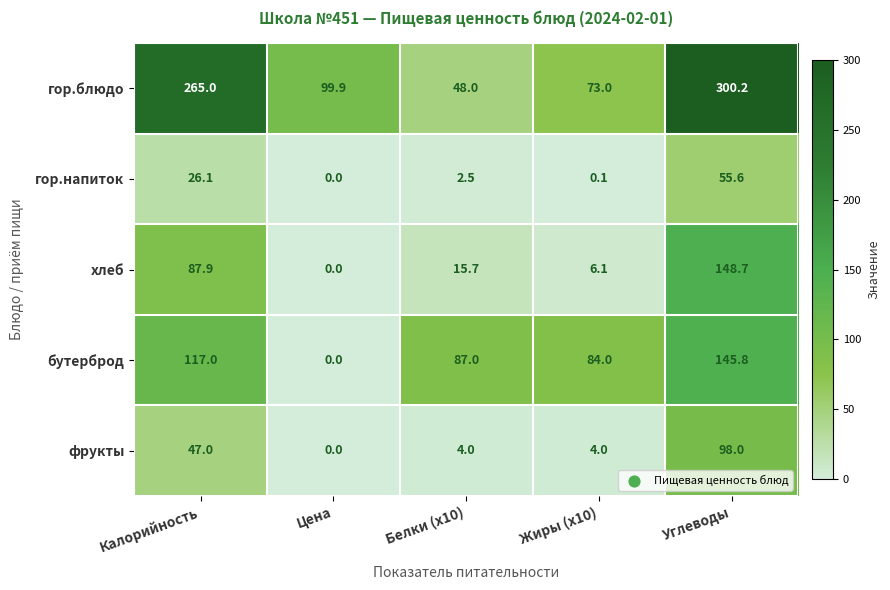

The фрукты series shows 168.8 at Углеводы. True or false?

False